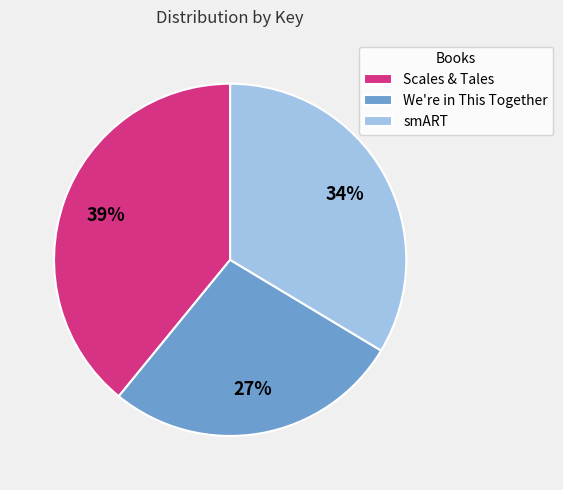

Rank the categories by value from lowest to highest.

We're in This Together, smART, Scales & Tales